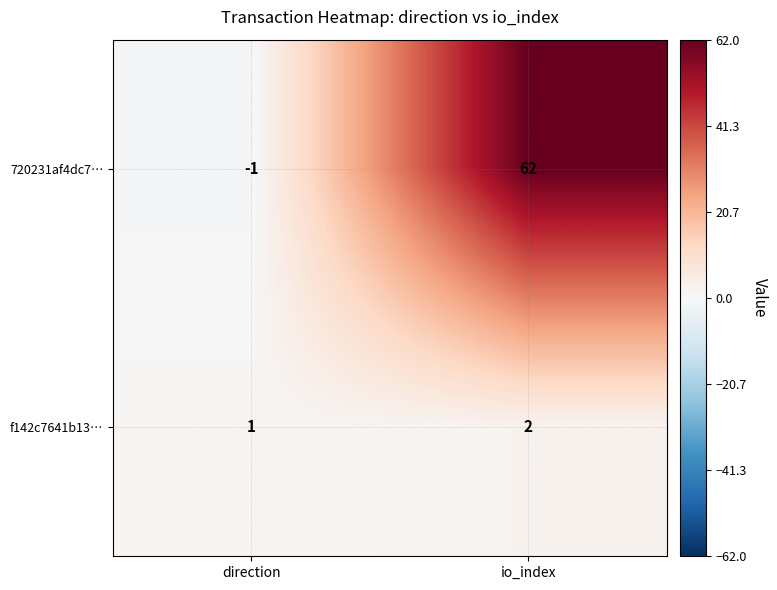

What is the sum of all f142c7641b13… values?

3